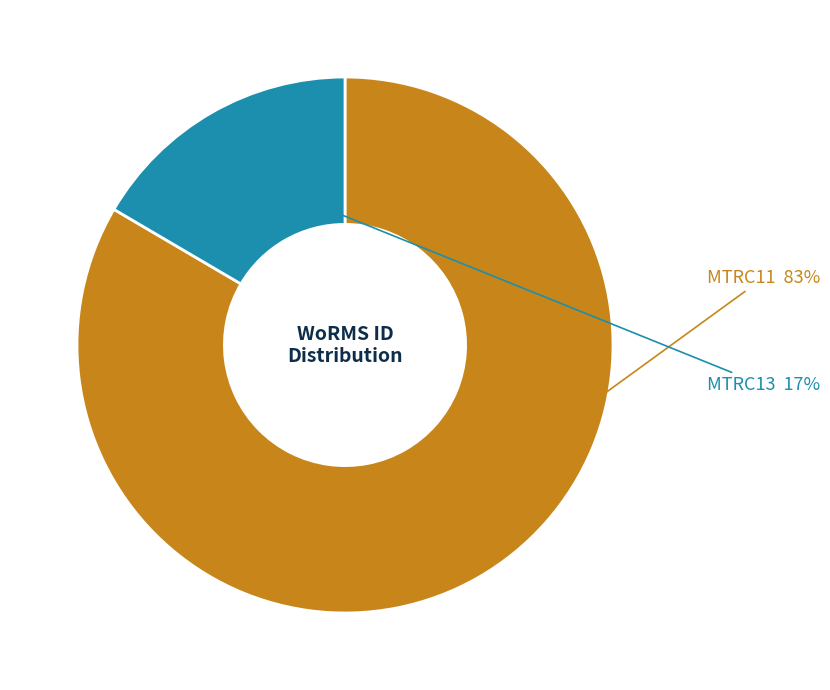

Rank the categories by value from highest to lowest.

MTRC11, MTRC13